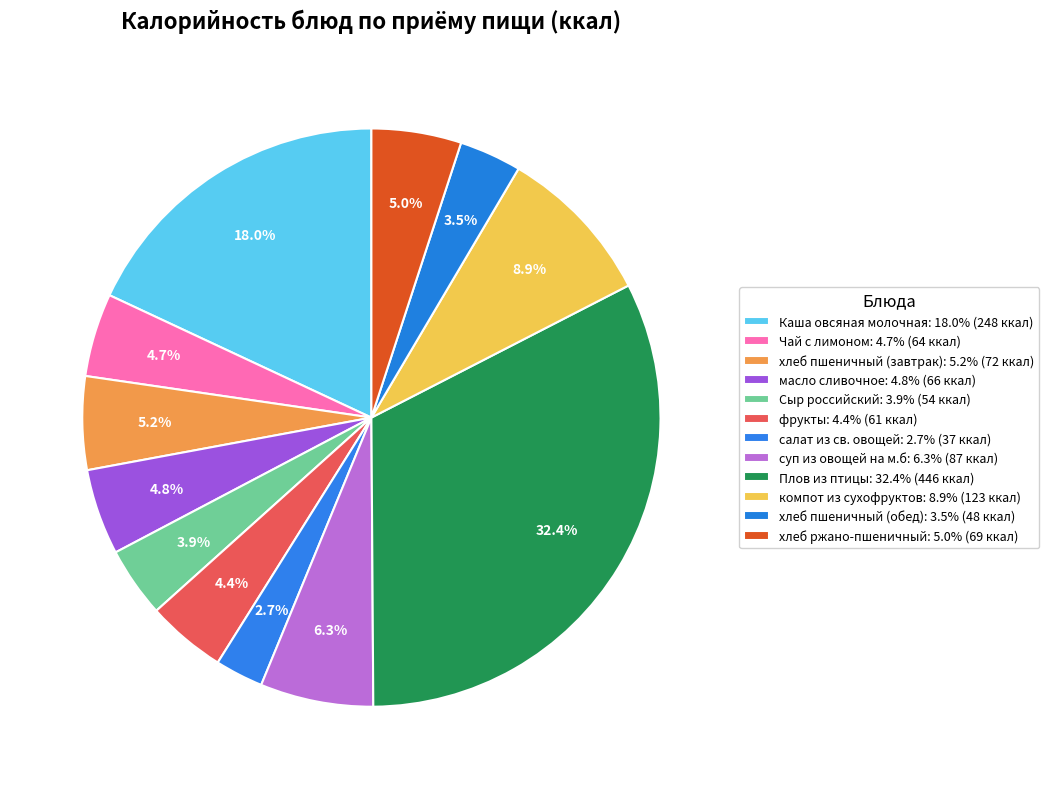

Which slice is the largest?

Плов из птицы